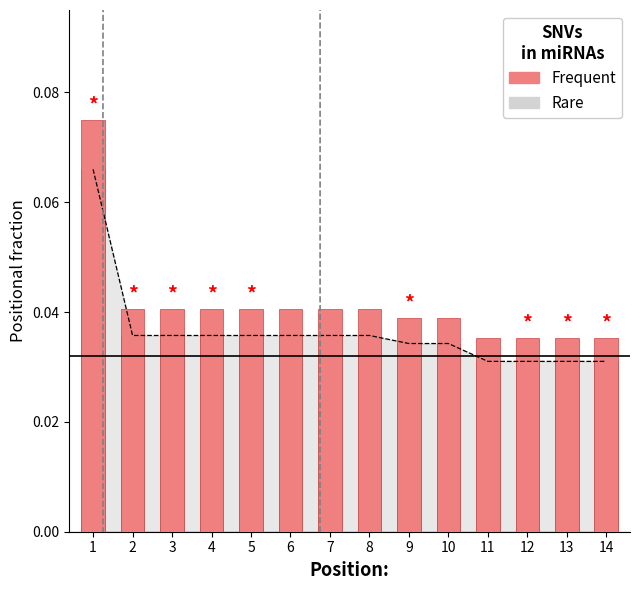

Which category has the lowest value in the Frequent series?

11